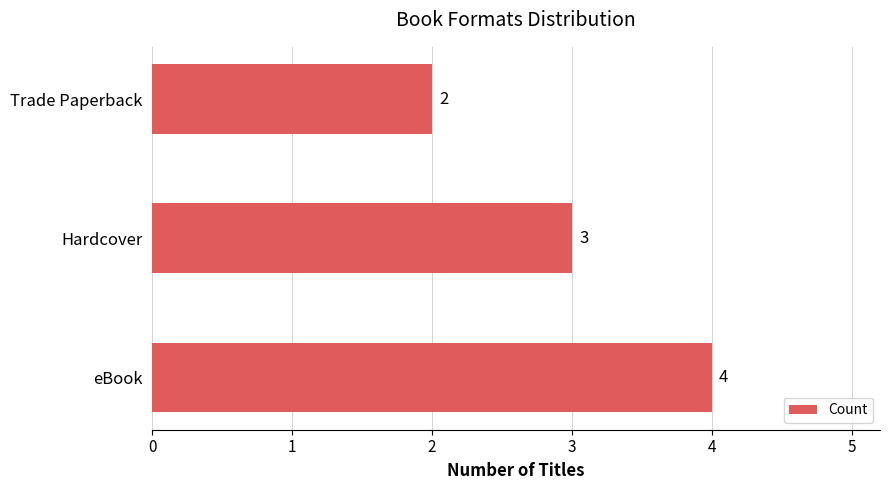

List the labels in order of value, smallest first.

Trade Paperback, Hardcover, eBook